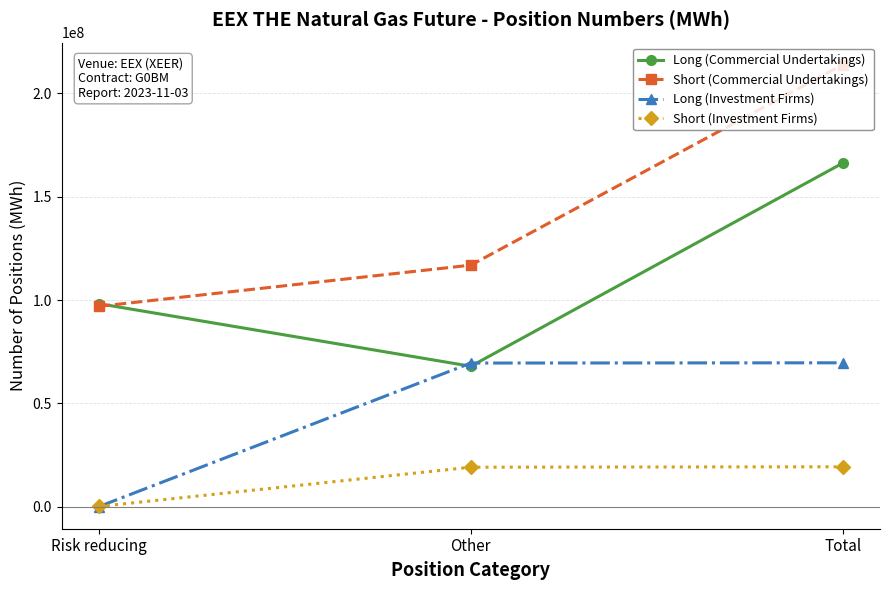

Which label corresponds to the largest value in the chart?

Total